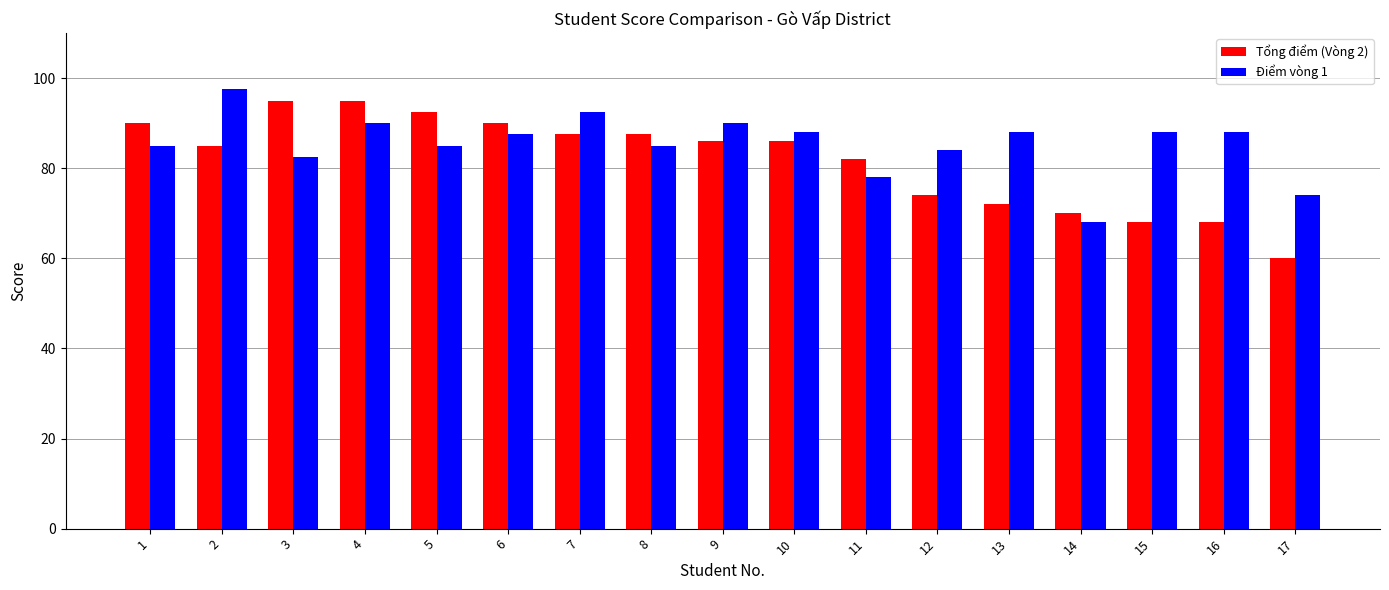

The Điểm vòng 1 series shows 124.5 at 10. True or false?

False